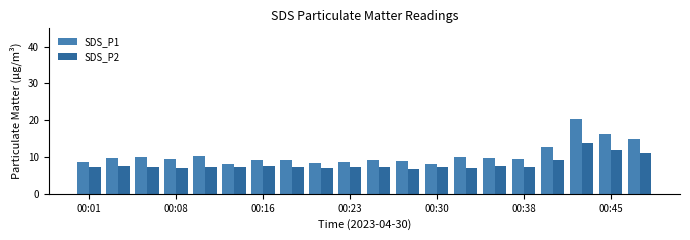

List the series in order of their peak value, highest first.

SDS_P1, SDS_P2